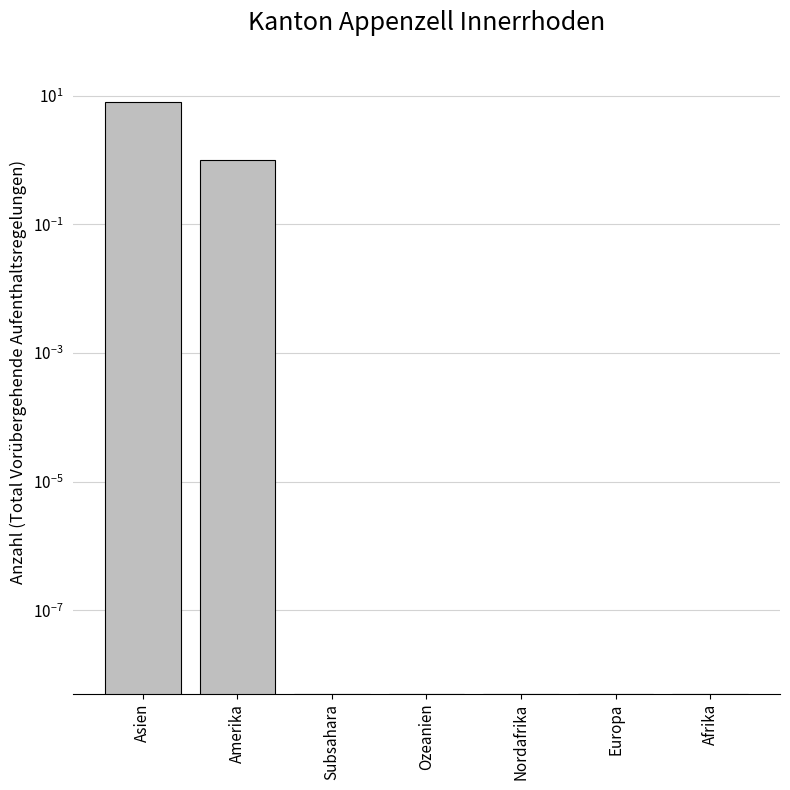

At which label is the value closest to 4?

Amerika